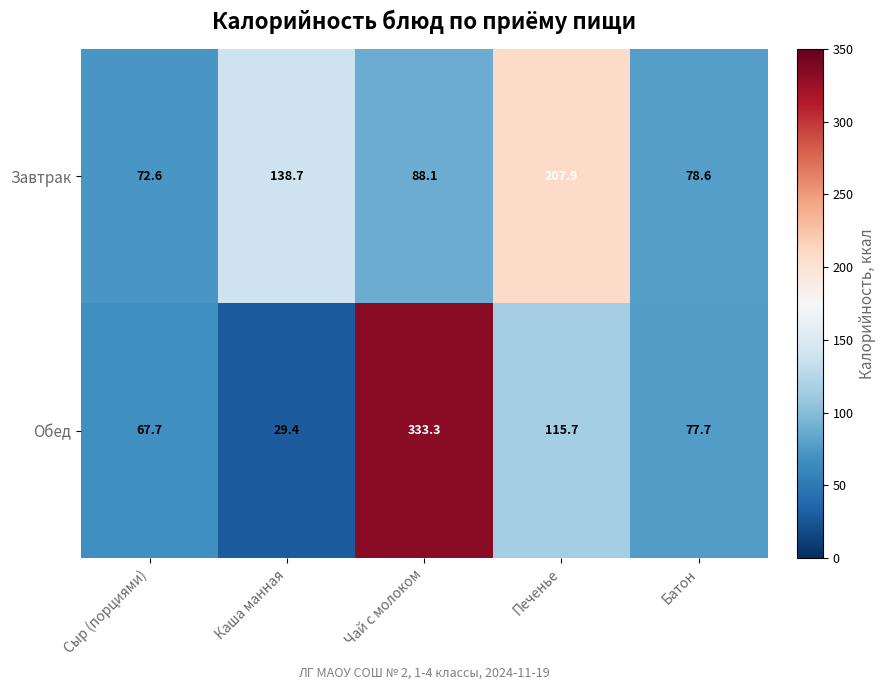

The value of Завтрак at Каша манная is 92.5. True or false?

False